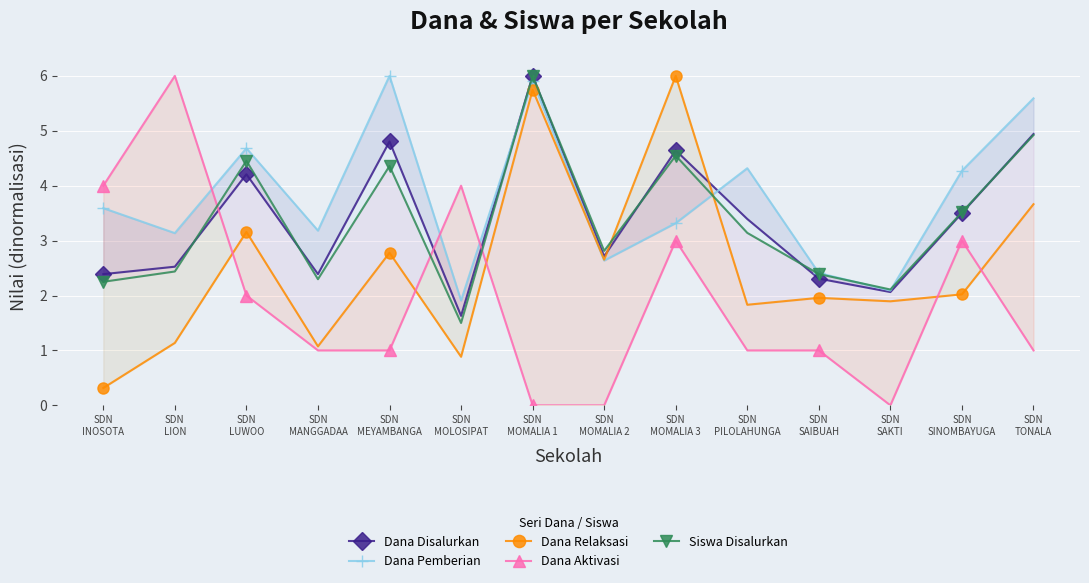

What is the difference between the maximum and minimum values in the Dana Disalurkan series?

4.4